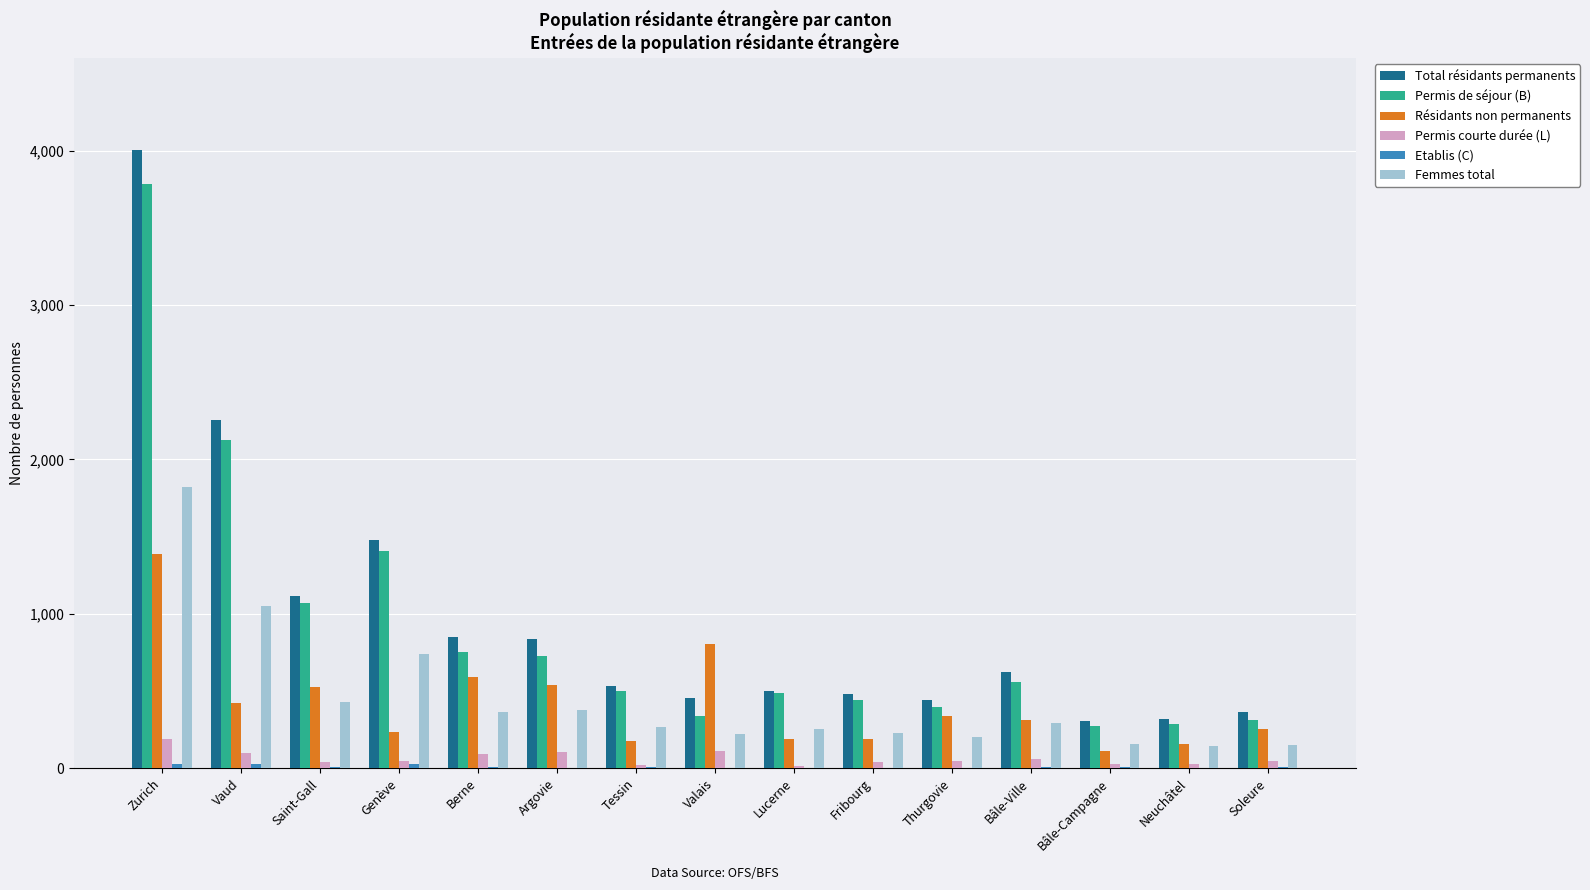

How many series are shown in this chart?

6